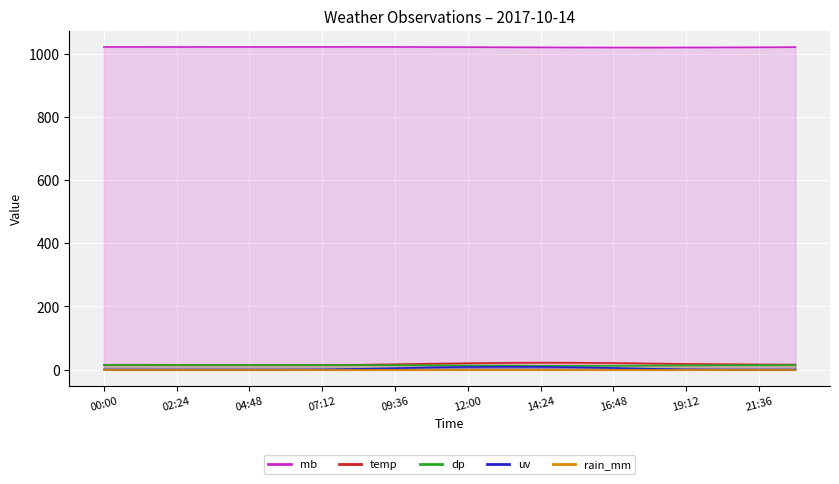

What is the sum of the temp values at 03:36 and 07:12?

29.5